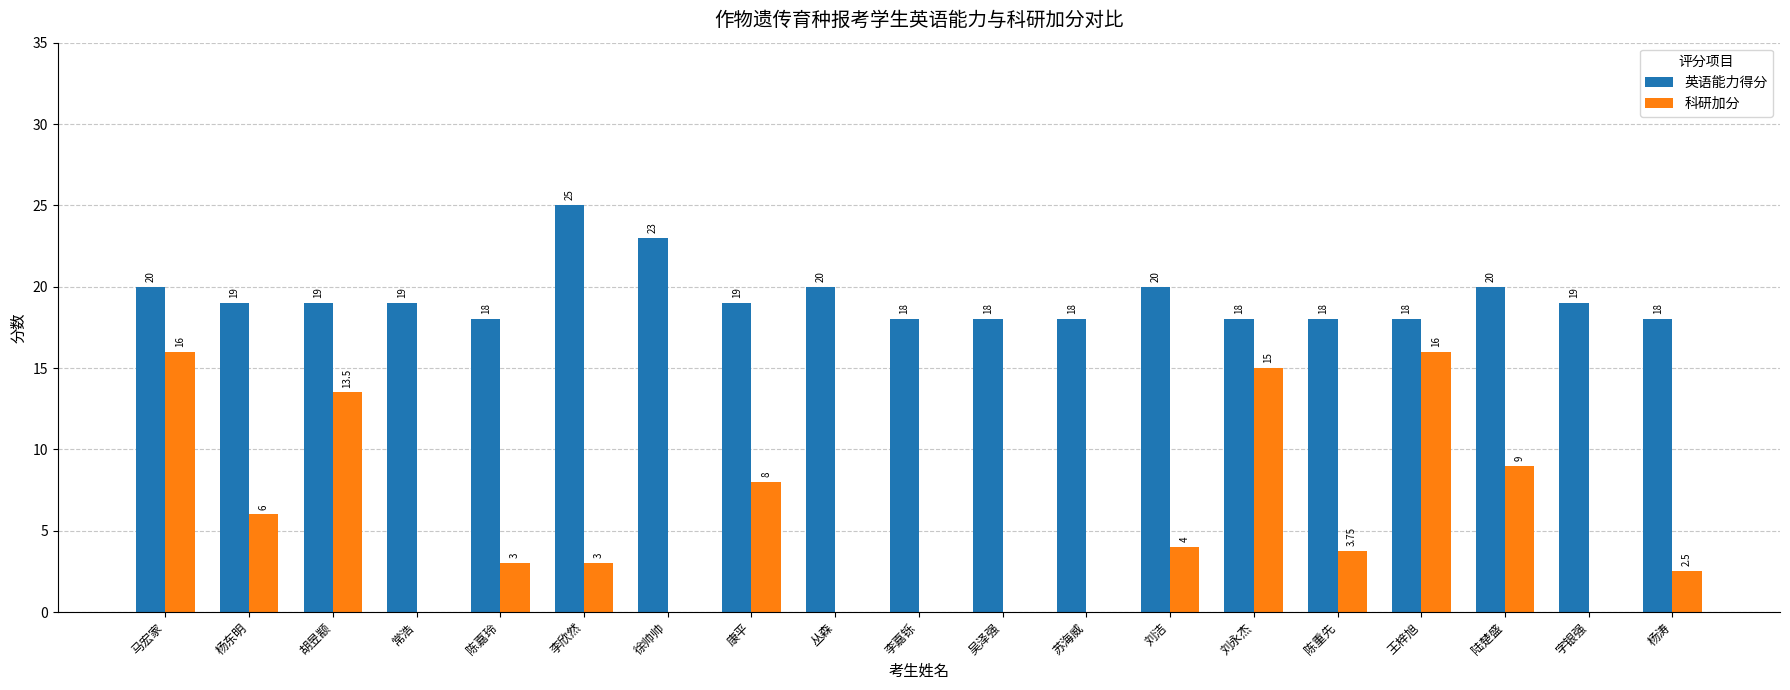

Count the number of categories in the chart.

19